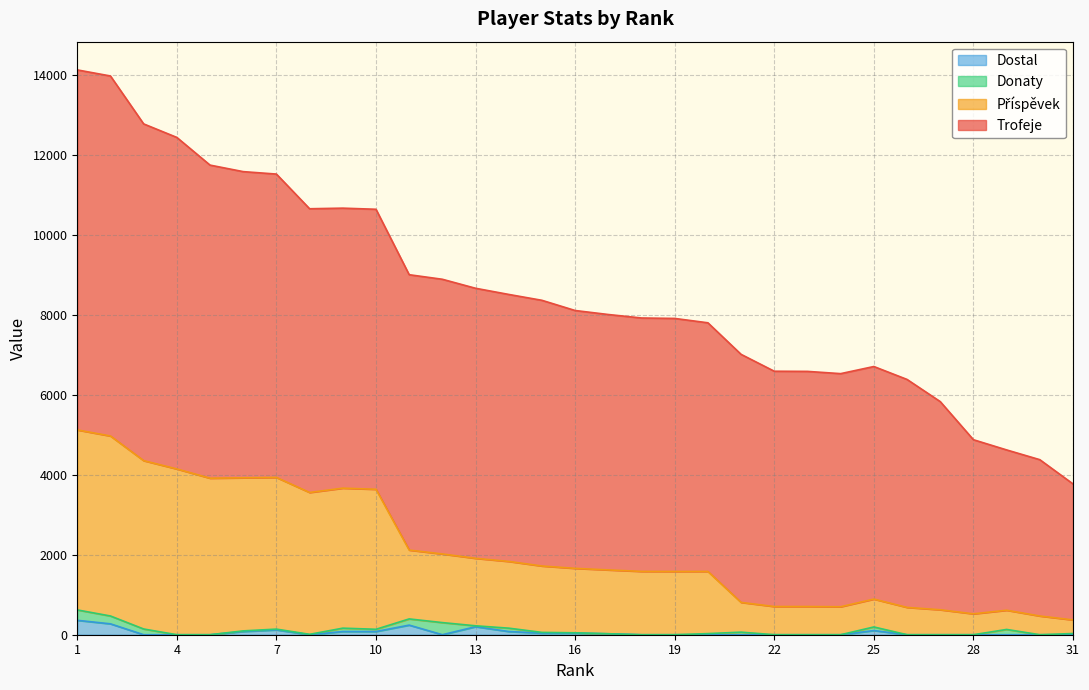

Is the value of Dostal at 2 greater than the value of Příspěvek at 24?

No